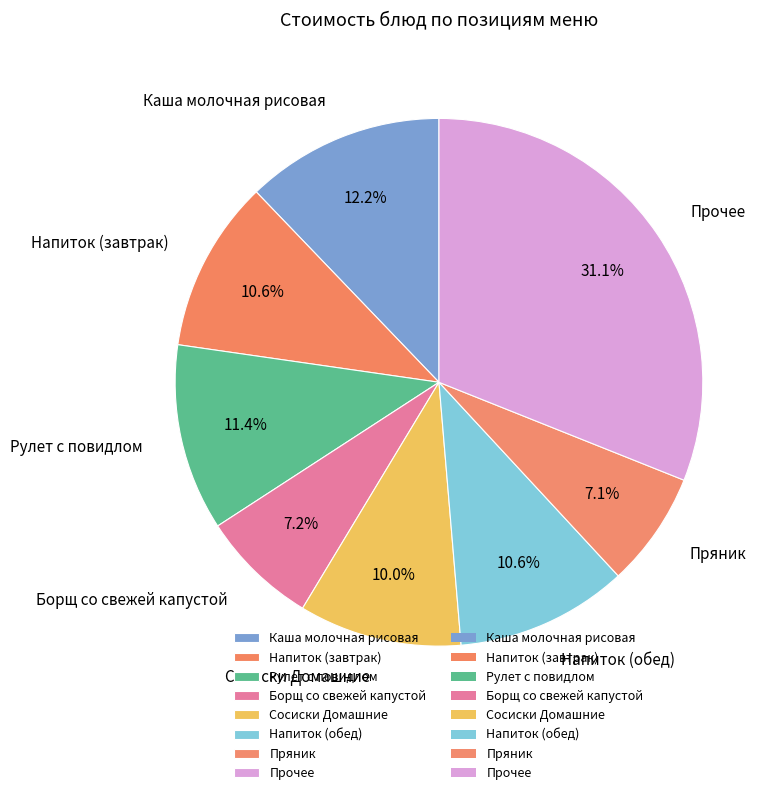

What percentage is NOT represented by Напиток (обед)?

89.4%